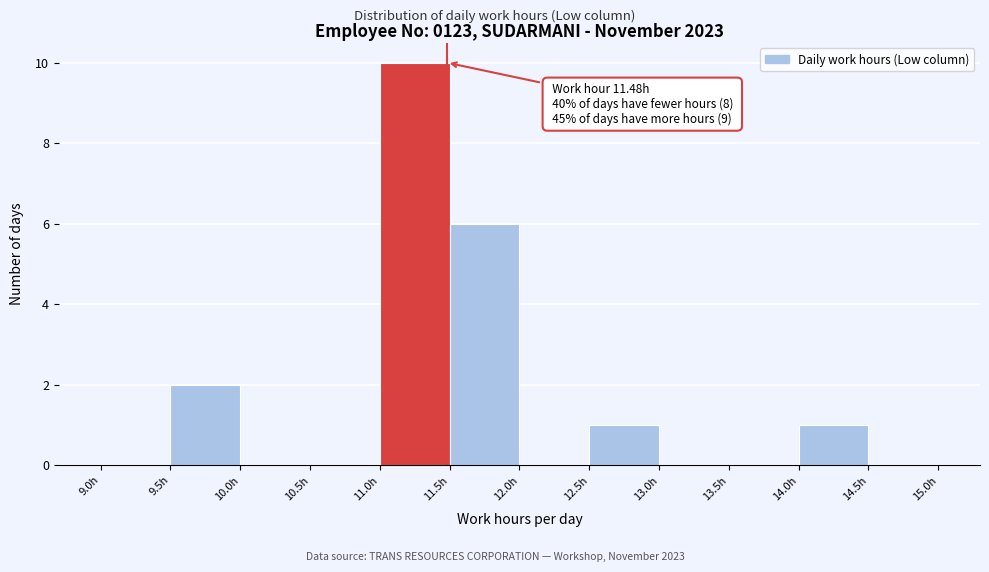

Over which range of the x-axis is the bar tallest?

11.0 to 11.5